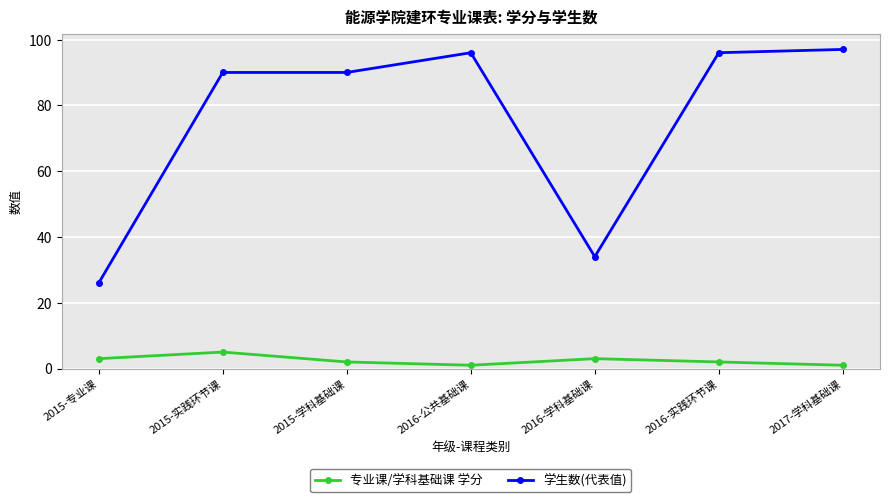

True or false: 学生数(代表值) has a value of 19 at 2015-学科基础课.

False